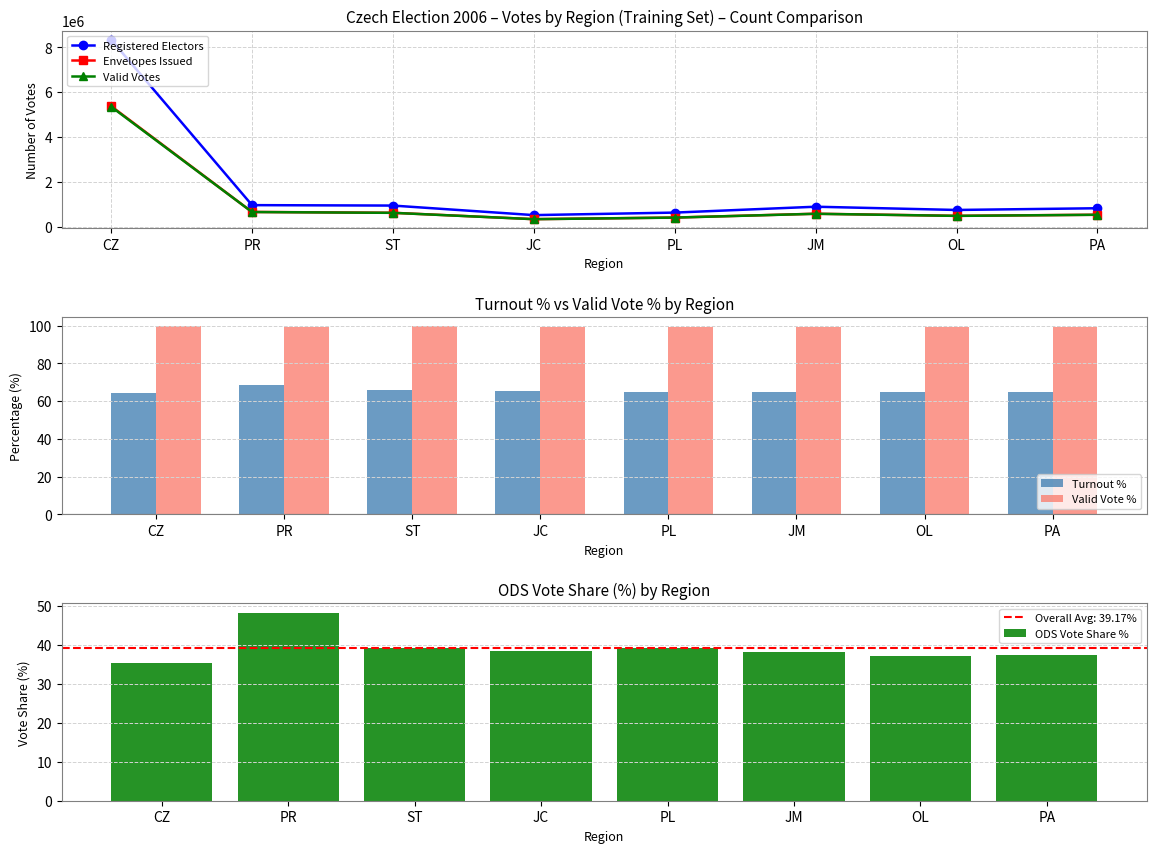

What is the sum of the Valid Vote % values at PA and PL?

199.0